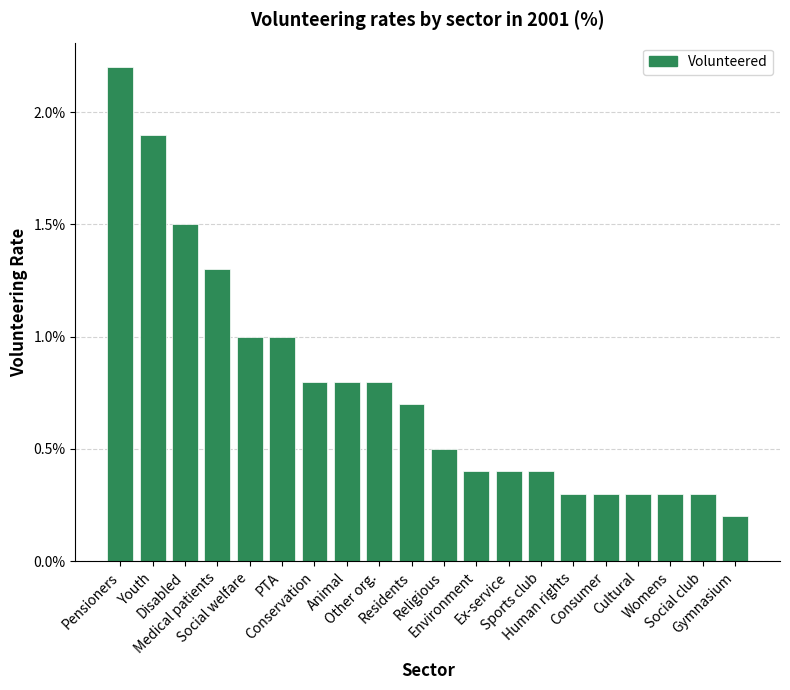

Does the chart contain any negative values?

No